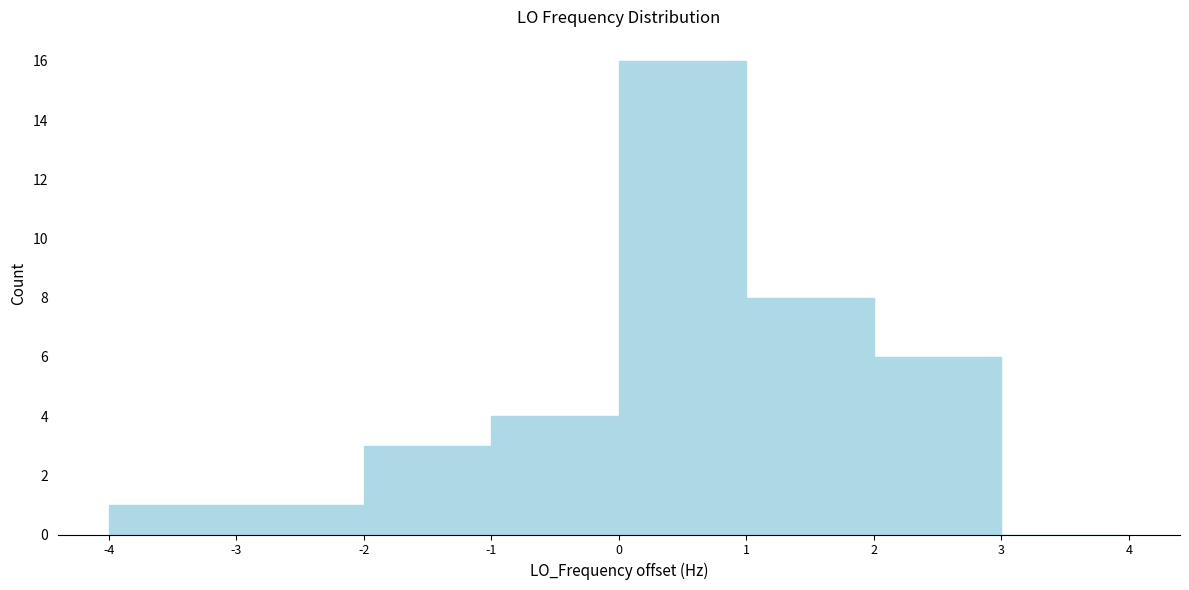

Reading left to right, list every bar in this chart as the range it spans on the x-axis followed by its height. The values are not printed on the chart, so give them approximately, as read against the axis.

-4 to -3: 1
-3 to -2: 1
-2 to -1: 3
-1 to 0: 4
0 to 1: 16
1 to 2: 8
2 to 3: 6
3 to 4: 0